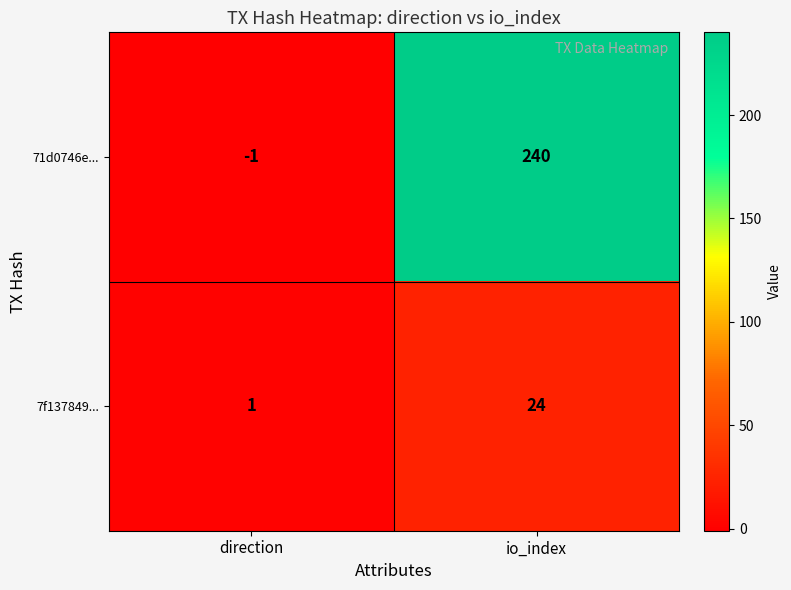

At which label is 7f137849... closest to 12?

direction